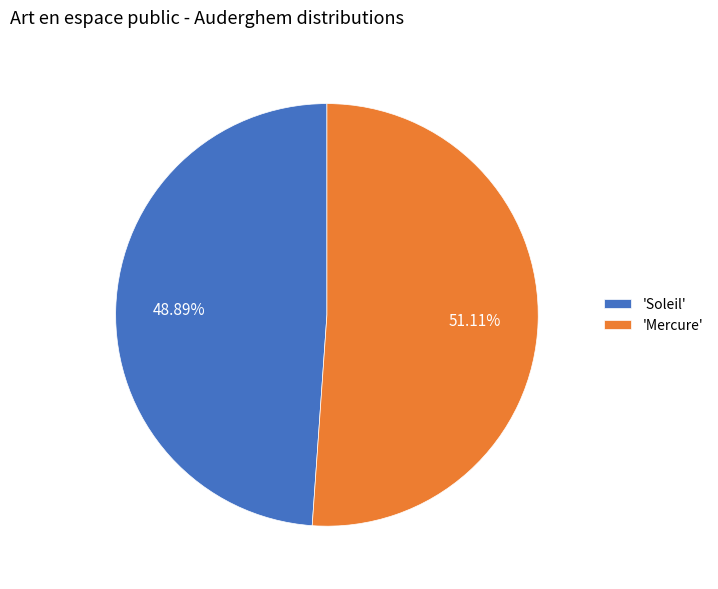

What is the ratio of the value at 'Mercure' to the value at 'Soleil'?

1.0